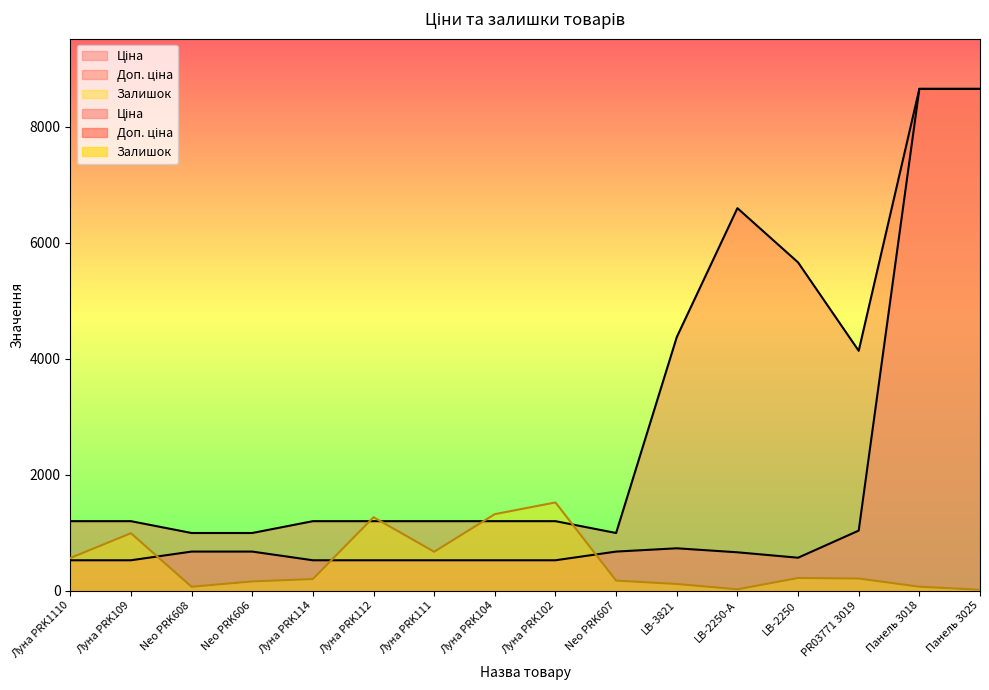

Rank the series at Луна PRK102 from lowest to highest value.

Ціна, Доп. ціна, Залишок